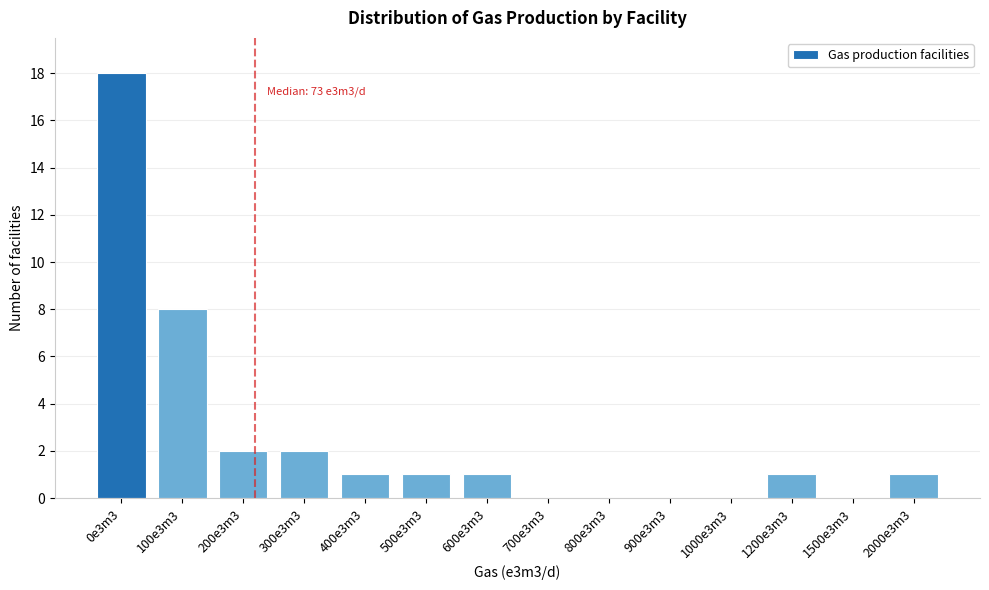

Reading left to right, transcribe all the data shown in this chart.

0e3m3=18	100e3m3=8	200e3m3=2	300e3m3=2	400e3m3=1	500e3m3=1	600e3m3=1	700e3m3=0	800e3m3=0	900e3m3=0	1000e3m3=0	1200e3m3=1	1500e3m3=0	2000e3m3=1